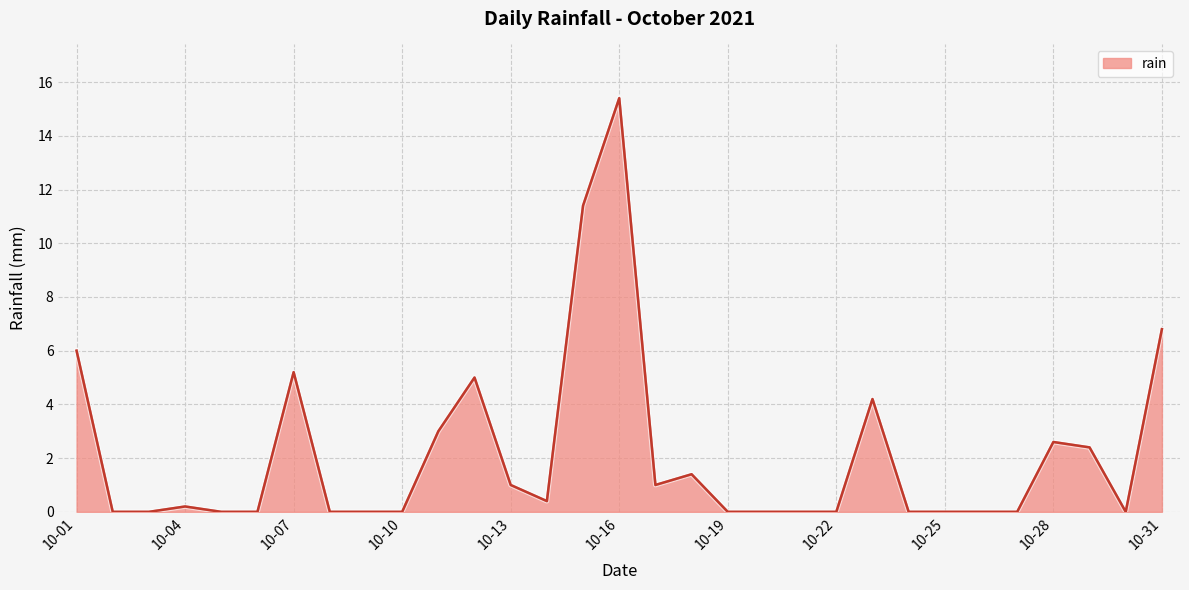

Does the chart have visible grid lines?

Yes